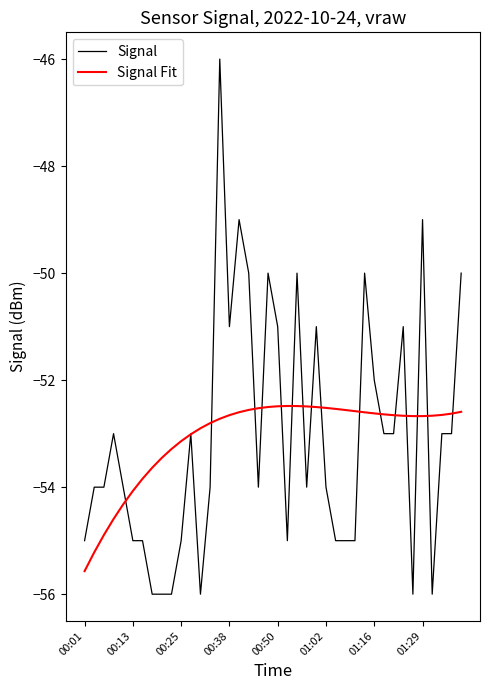

Which series has the largest range (max minus min)?

Signal